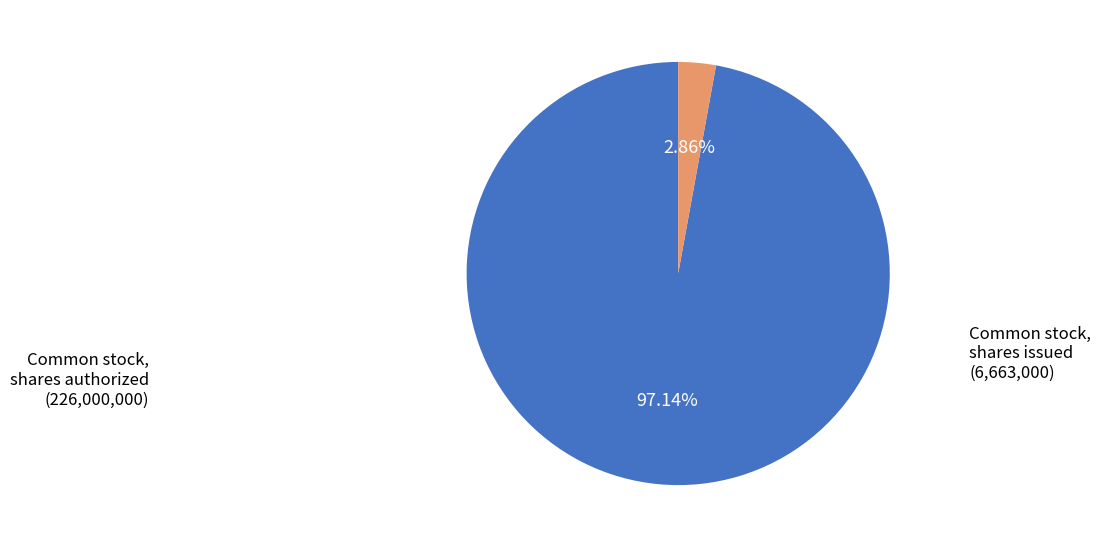

Is there a majority slice in this chart?

Yes